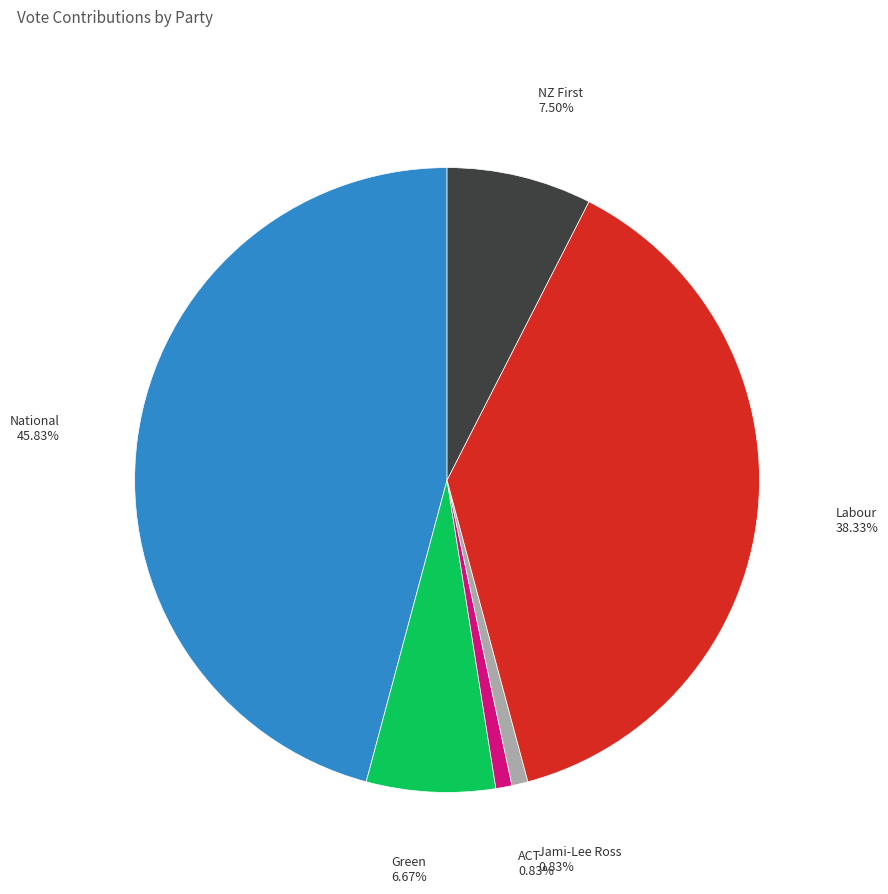

Count the number of slices in the pie.

6